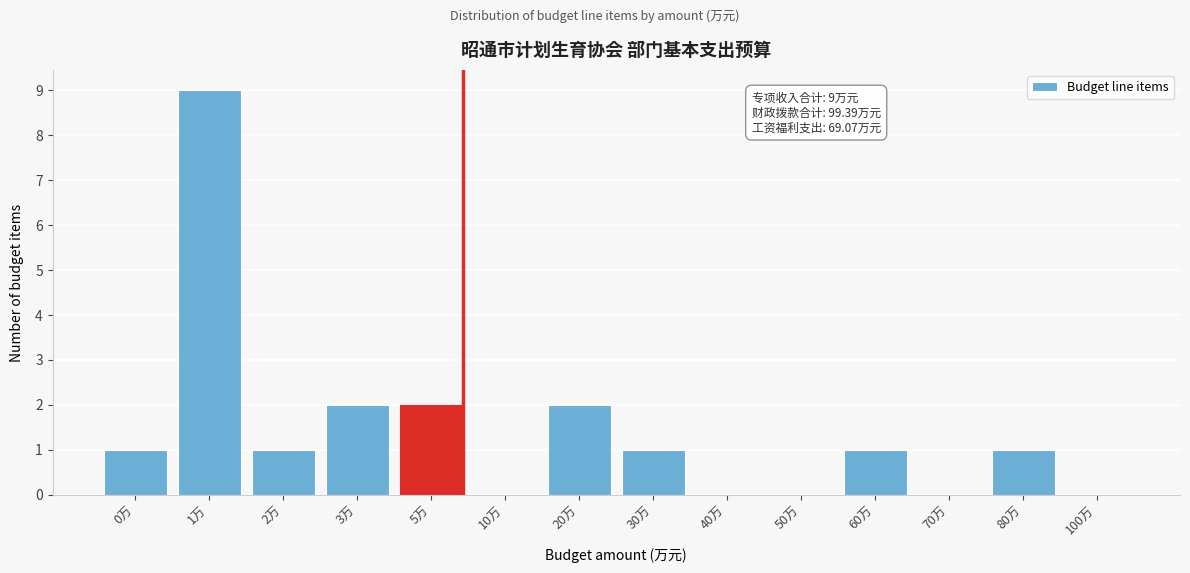

Reading left to right, transcribe all the data shown in this chart.

0万=1	1万=9	2万=1	3万=2	5万=2	10万=0	20万=2	30万=1	40万=0	50万=0	60万=1	70万=0	80万=1	100万=0